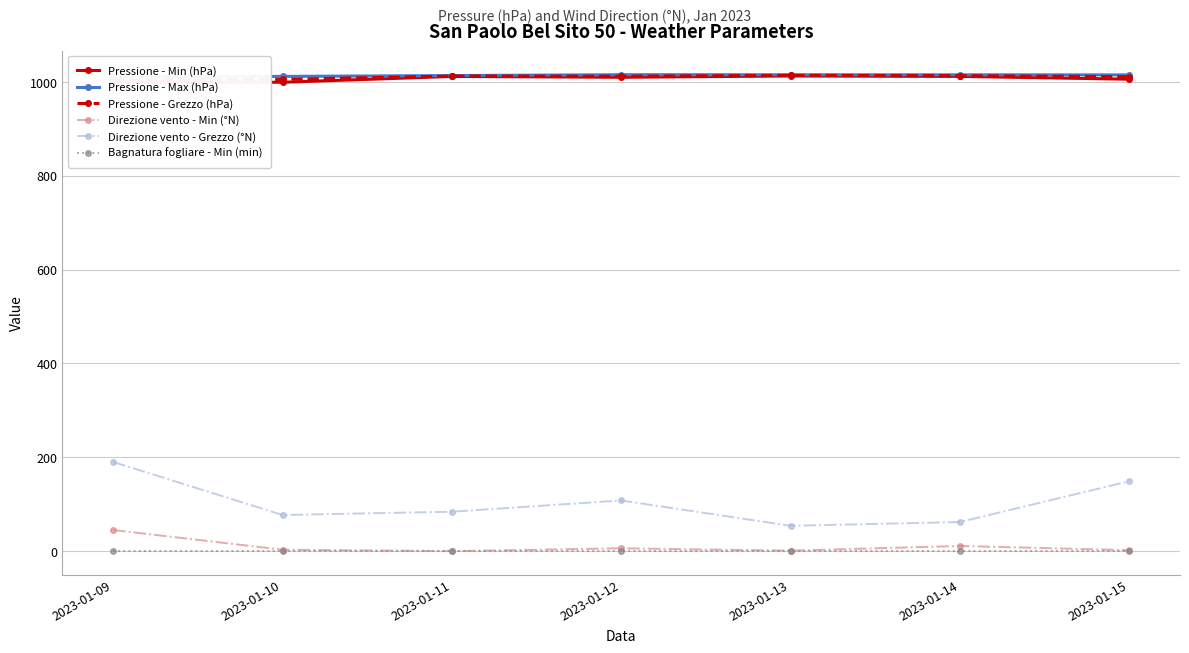

List the series in order of their peak value, highest first.

Pressione - Max (hPa), Pressione - Grezzo (hPa), Pressione - Min (hPa), Direzione vento - Grezzo (°N), Direzione vento - Min (°N), Bagnatura fogliare - Min (min)